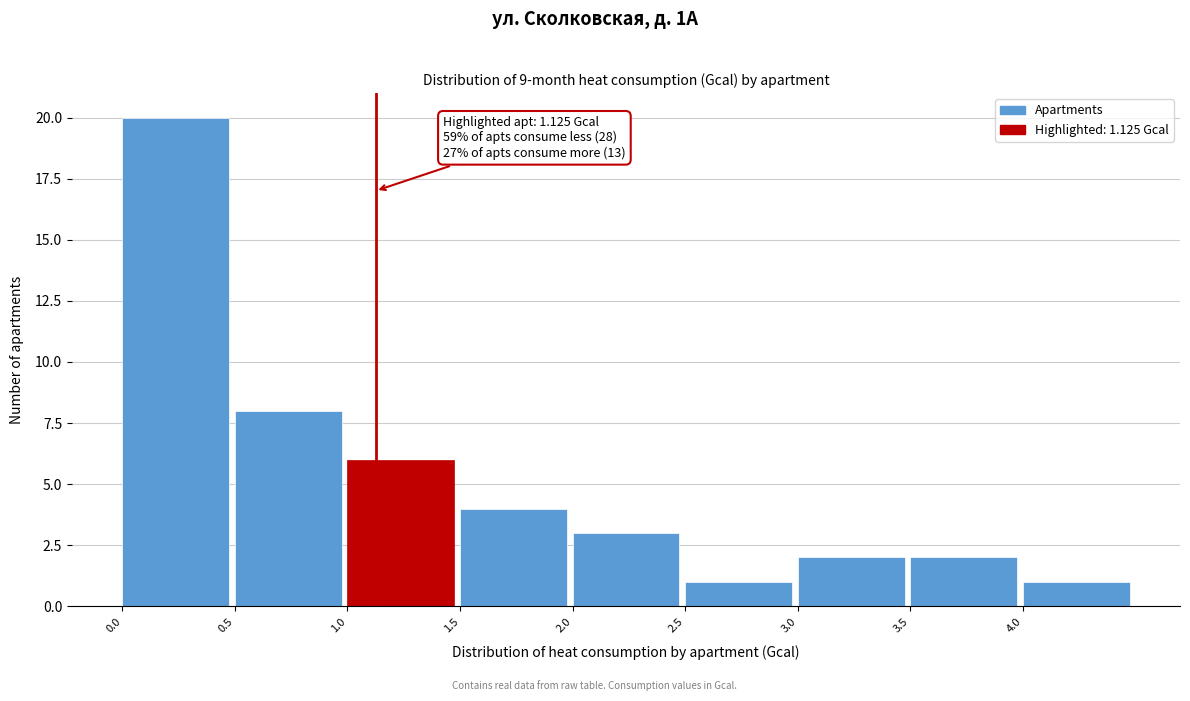

Over which range of the x-axis is the bar tallest?

0.0 to 0.5